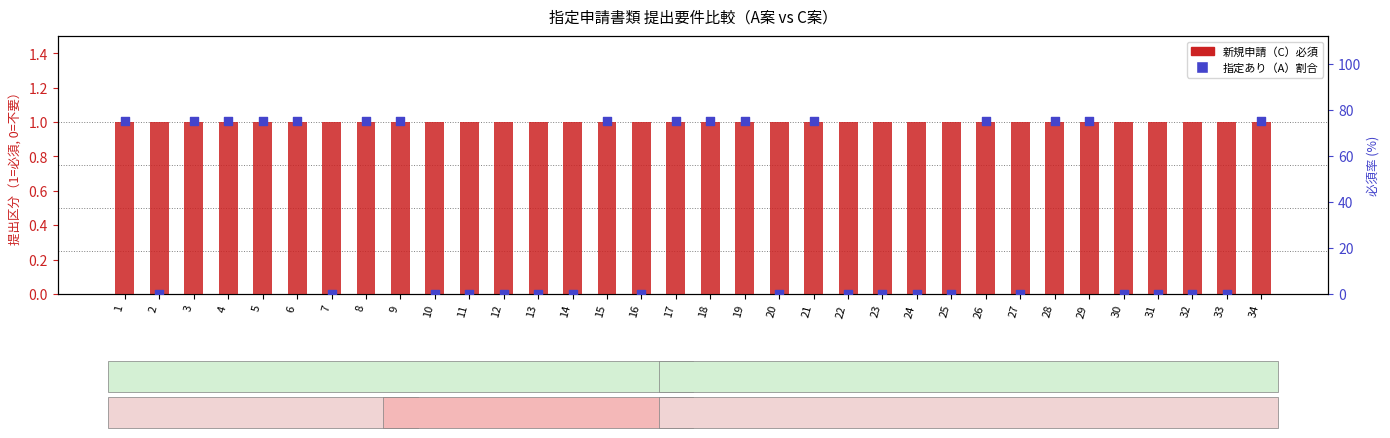

Is the value of 新規申請（C）必須 at 13 greater than the value of 指定あり（A）割合 at 25?

Yes